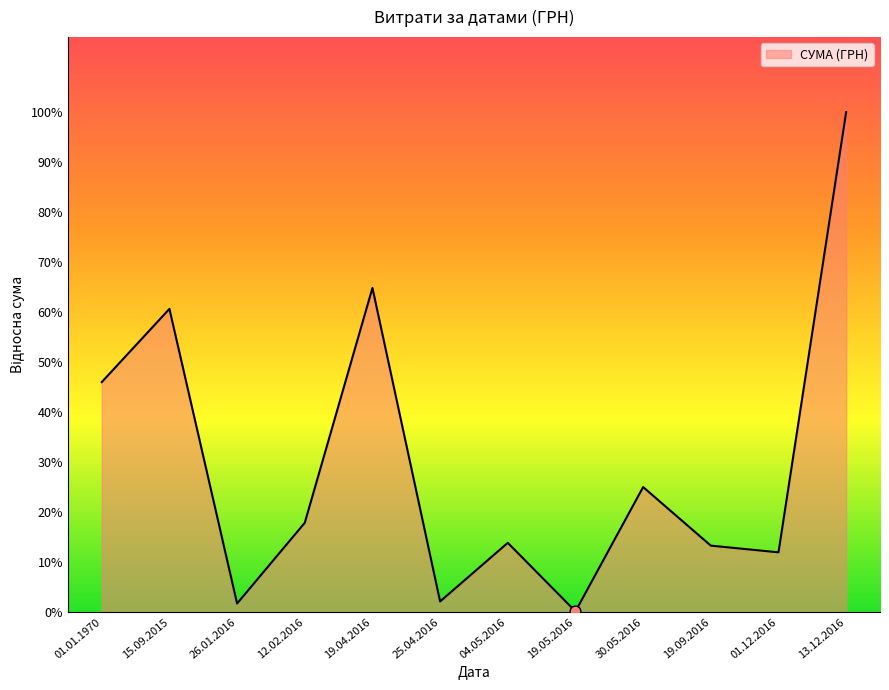

Which has a higher value, 01.01.1970 or 12.02.2016?

01.01.1970